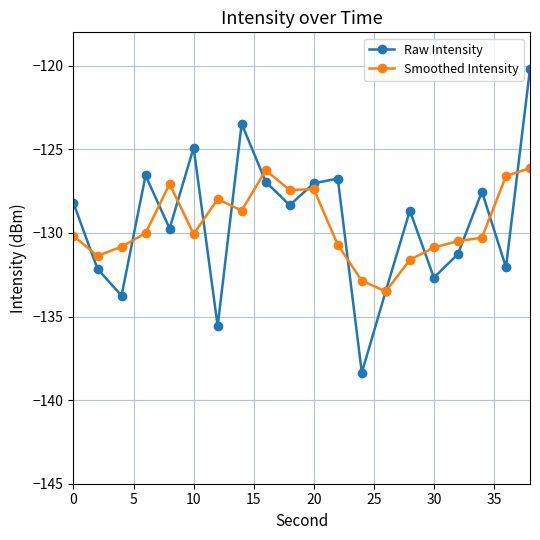

Which series has the widest spread of values?

Raw Intensity